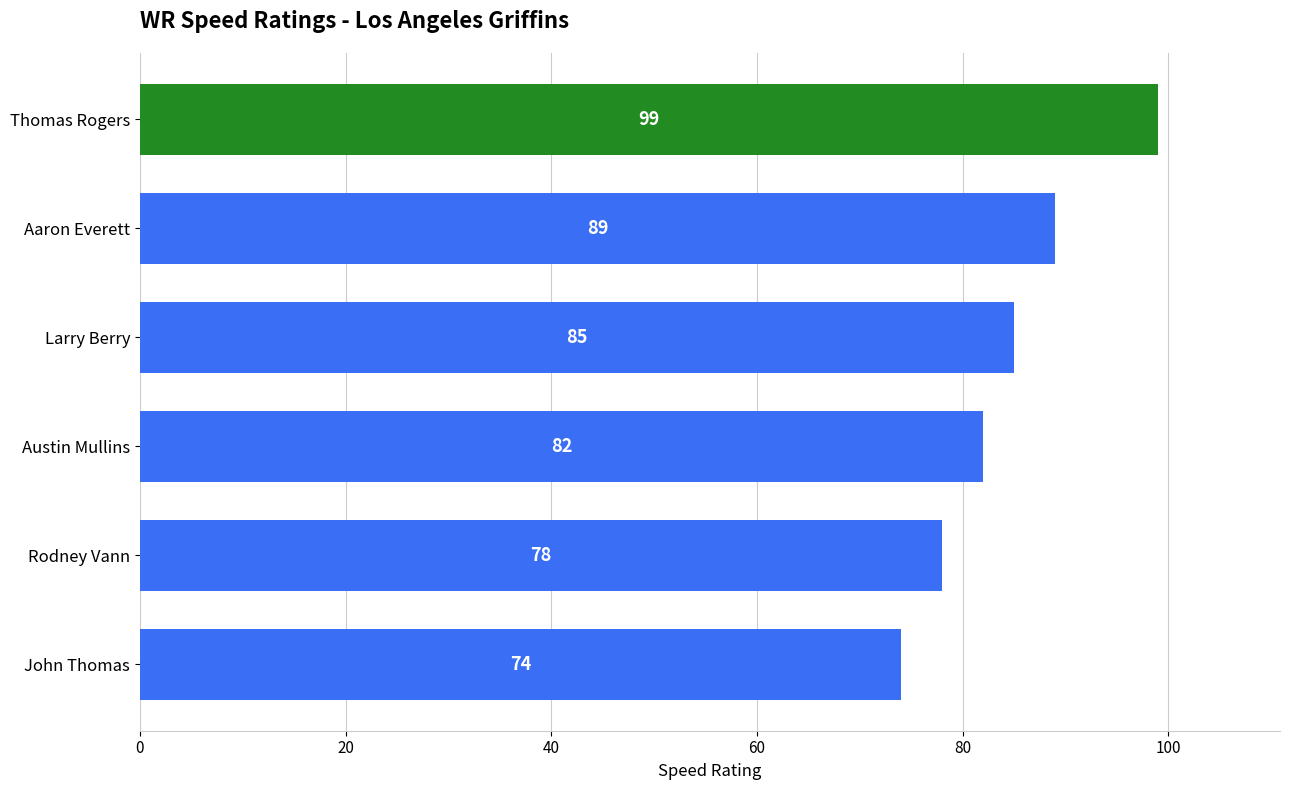

Approximately how many times larger is the value at Austin Mullins compared to Rodney Vann?

1.1